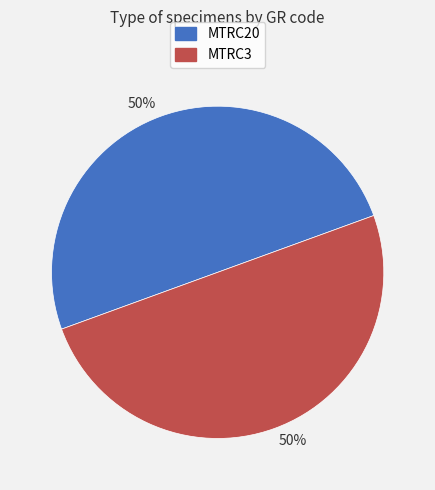

To the nearest percent, what is the combined percentage of MTRC3 and MTRC20?

100%